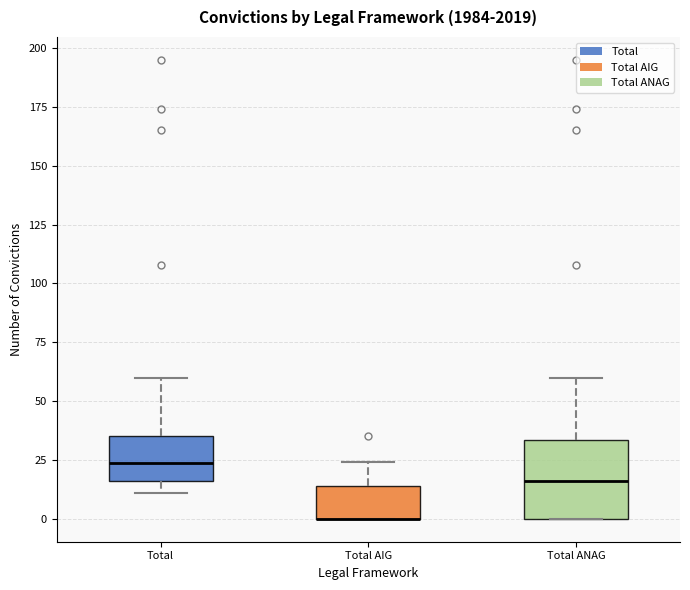

Reading left to right, transcribe this box plot: for each box, give where its median line is, the range the box spans, and where its two whiskers end, as read against the y-axis. The values are not printed on the chart, so give them approximately, as read against the axis.

Total: median 25, box 15 to 35, whiskers 10 to 60
Total AIG: median 0 (drawn on the box's lower edge), box 0 to 15, whiskers 0 to 25
Total ANAG: median 15, box 0 to 35, whiskers 0 to 60